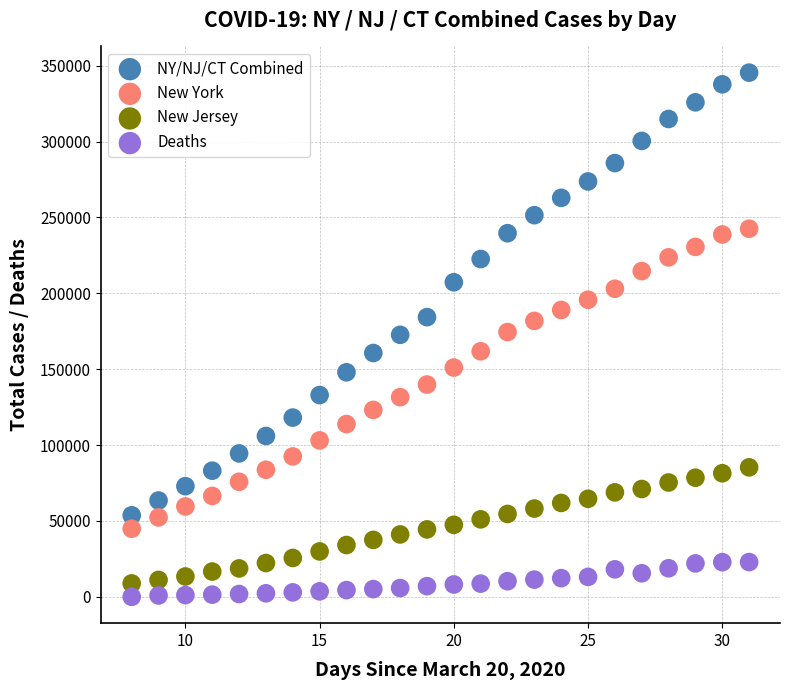

Which series reaches the minimum Y coordinate?

Deaths